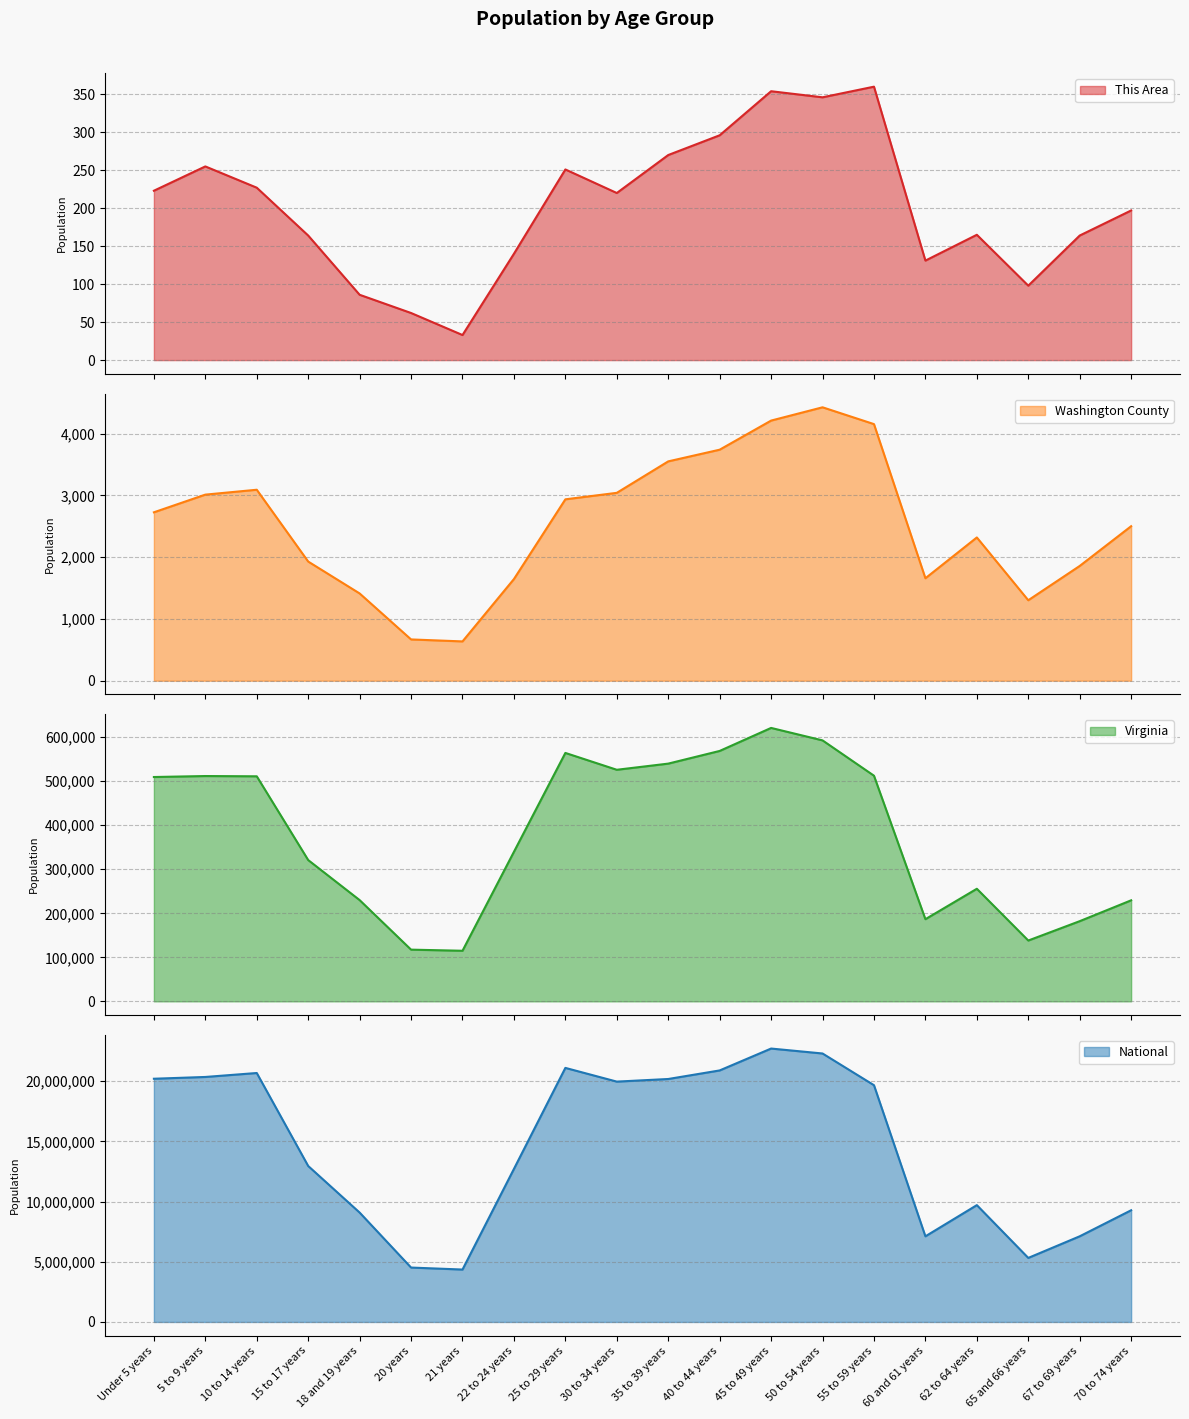

What is the label of the 3rd point from the left?

10 to 14 years